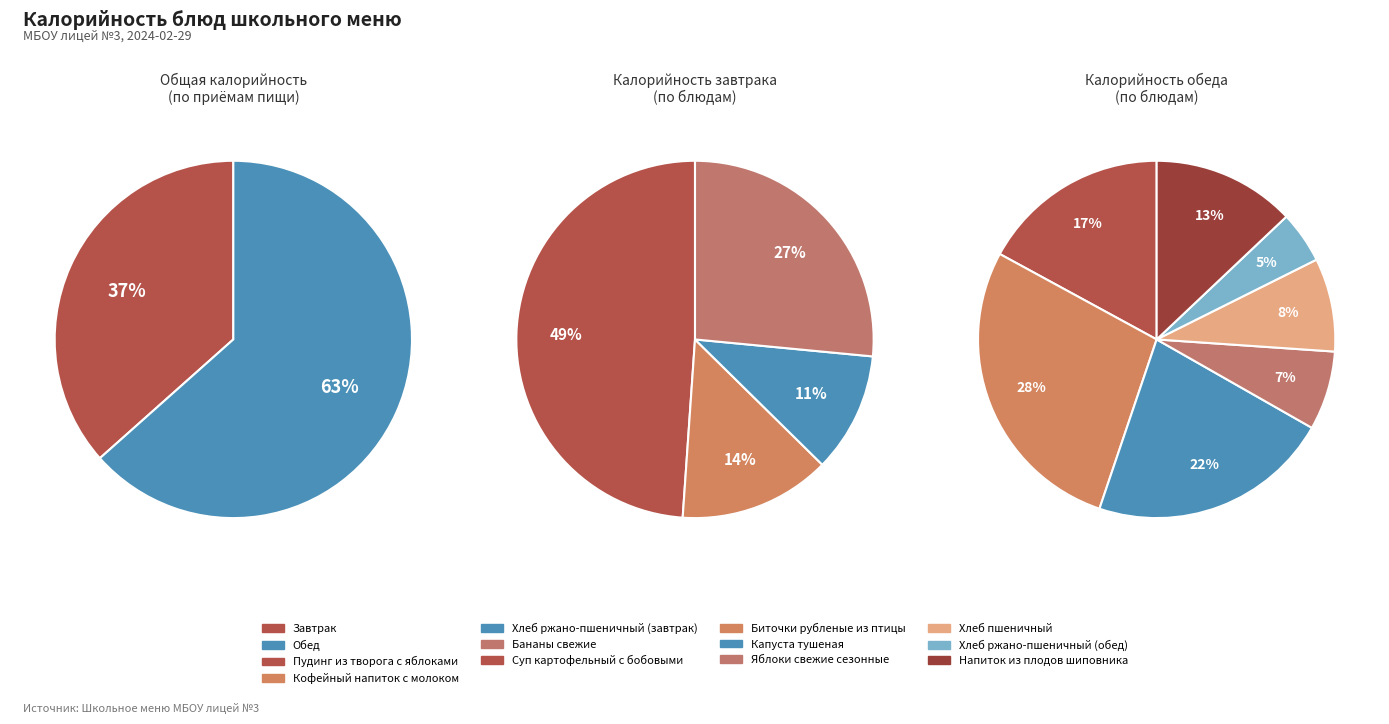

What is the change in value from Биточки рубленые из птицы to Хлеб ржано-пшеничный (обед)?

-256.3